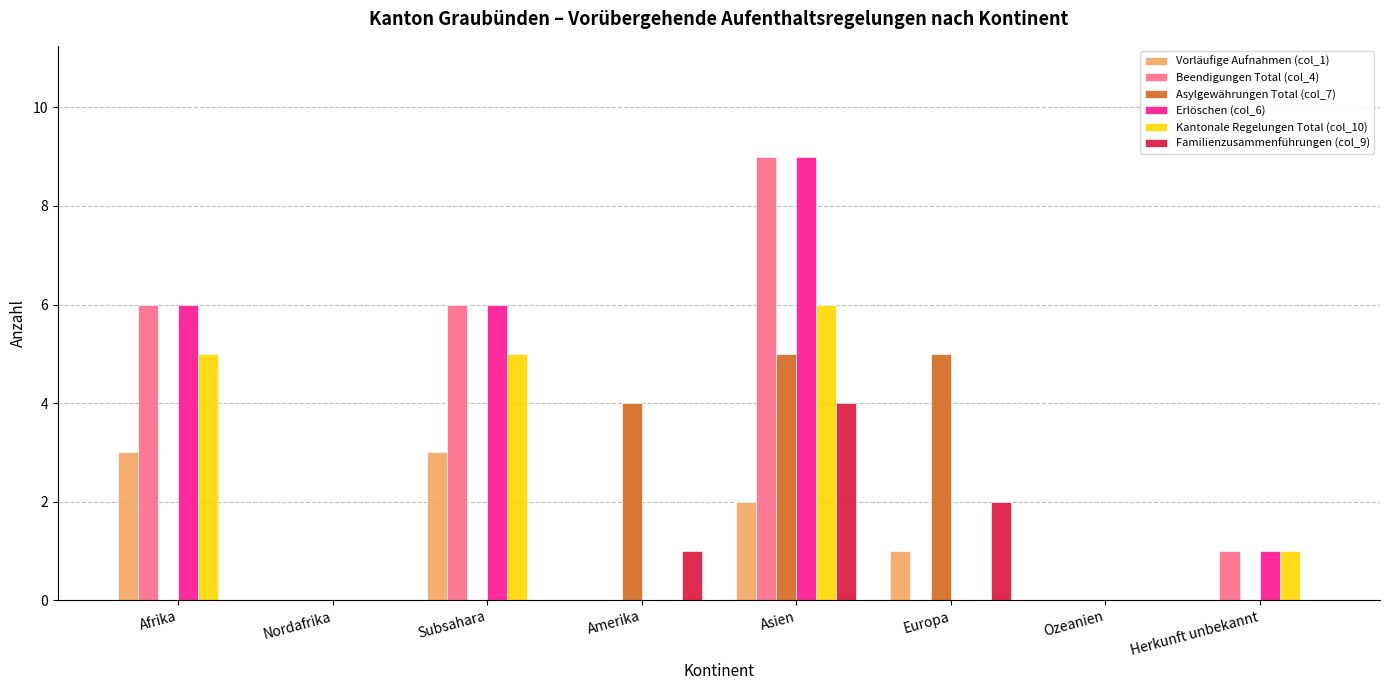

How many data points does each series have?

8